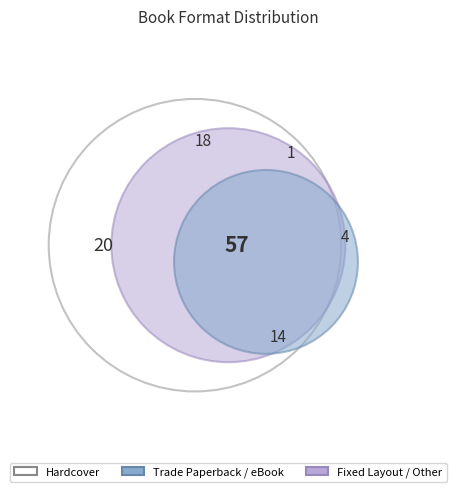

What is the largest slice in the pie chart?

Hardcover